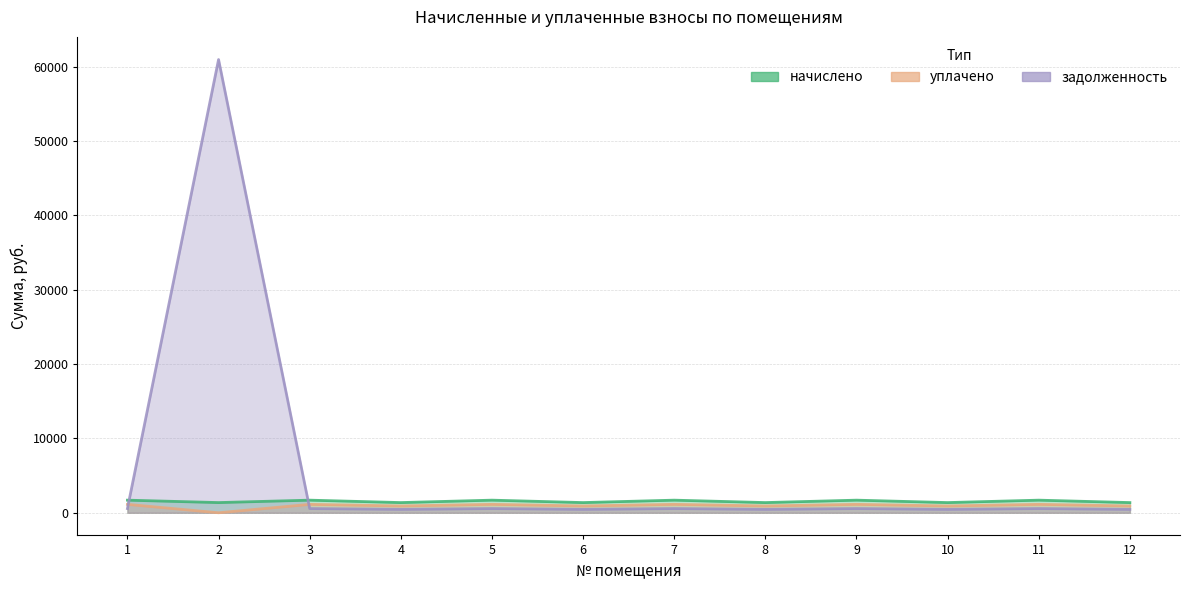

How many values in the уплачено series exceed 1129?

6